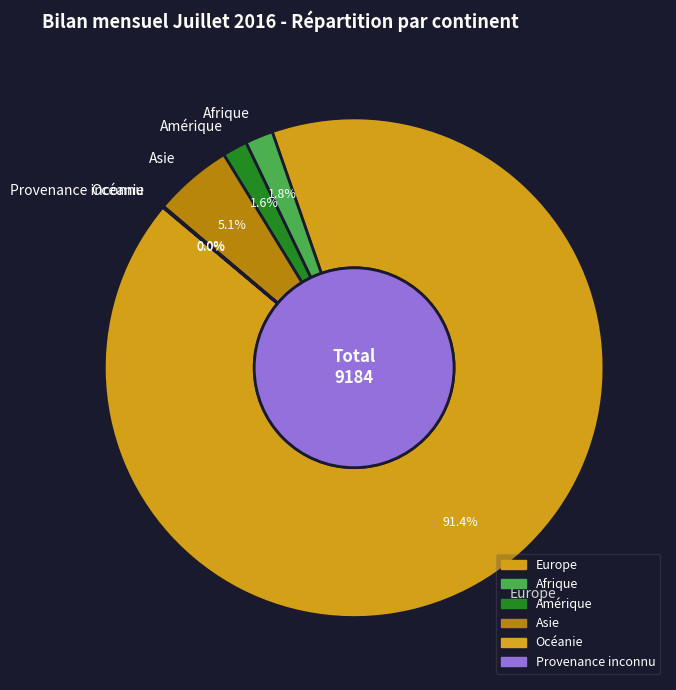

Which category has the biggest portion of the pie?

Europe